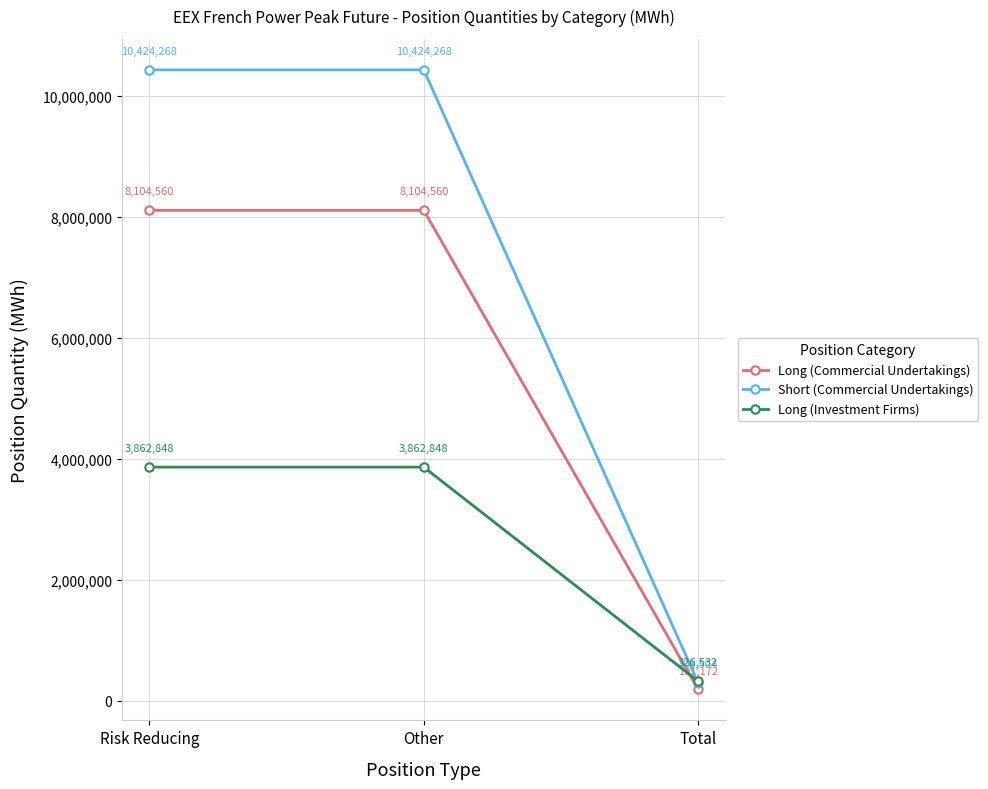

What is the highest value of the Long (Commercial Undertakings) series?

8104560